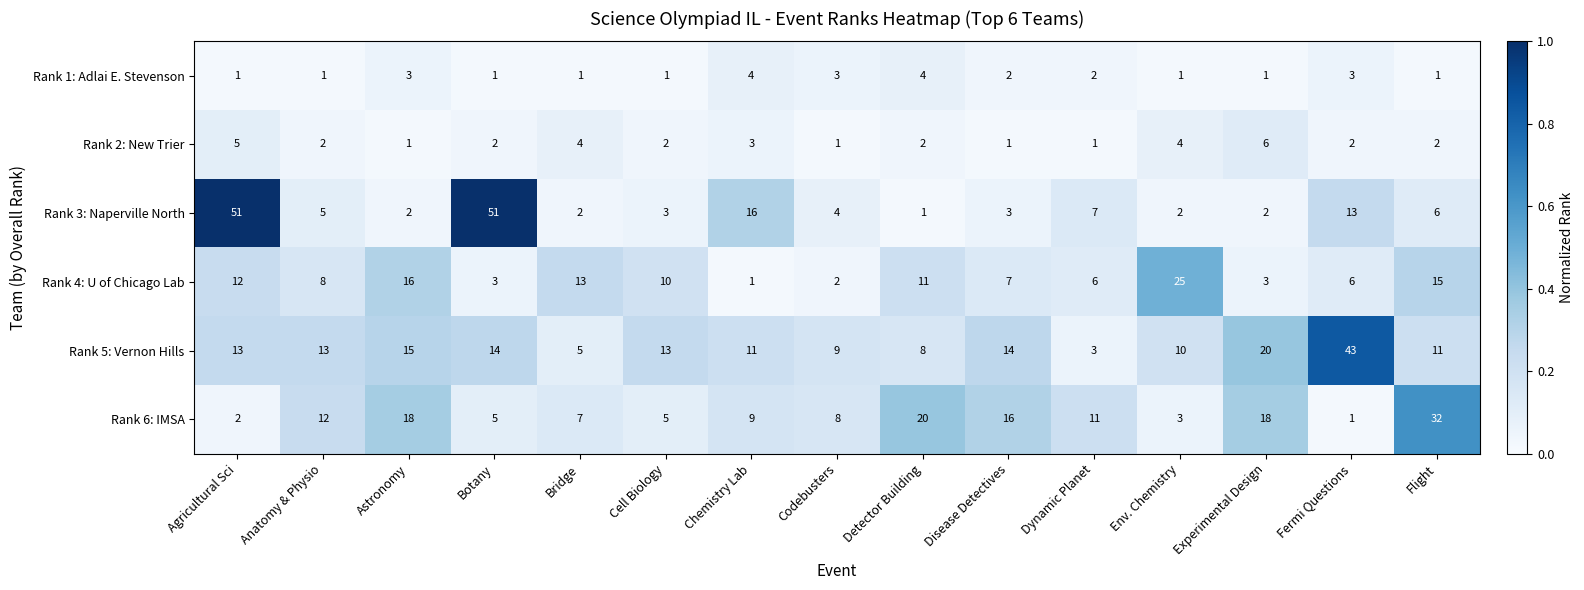

How many data points does each series have?

15